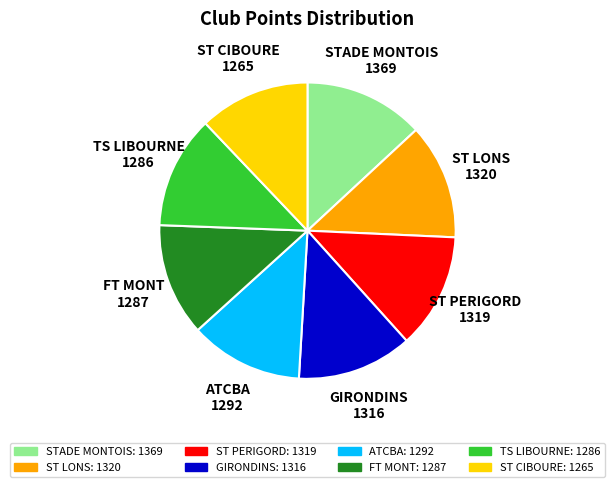

Combined, do ST CIBOURE: 1265 and ATCBA: 1292 account for over 50%?

No